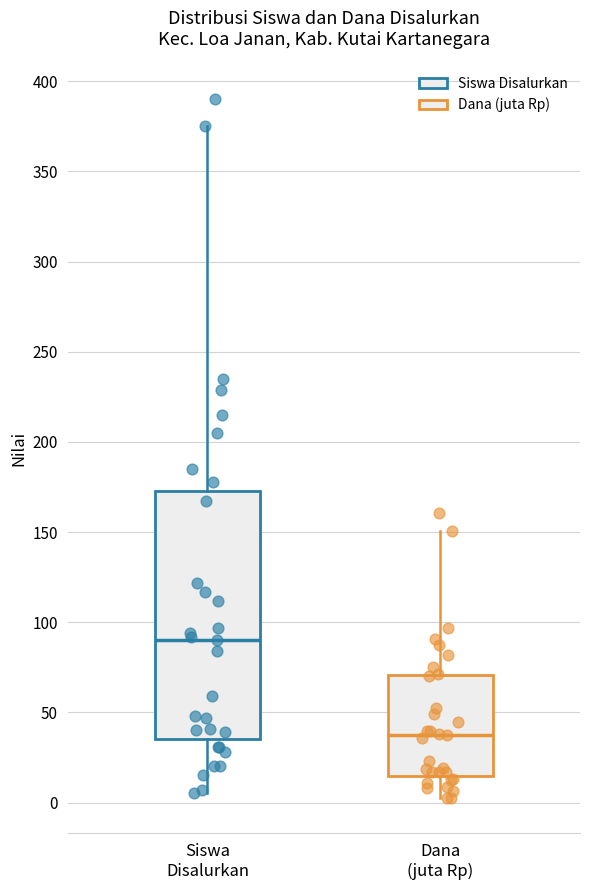

Reading left to right, read every box against the y-axis: the position of its median line, the range the box covers, and the ends of its whiskers. The values are not printed on the chart, so give them approximately, as read against the axis.

Siswa Disalurkan: median 90, box 35 to 175, whiskers 5 to 375
Dana (juta Rp): median 35, box 15 to 70, whiskers 0 to 150